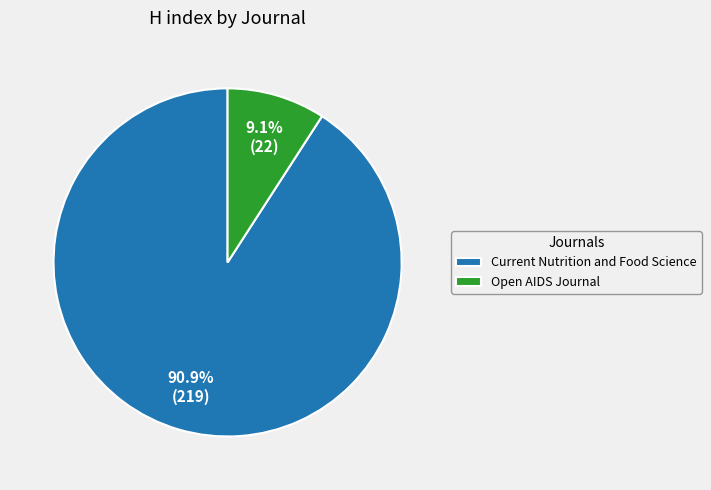

Is it true that Open AIDS Journal is 9% of the pie?

True